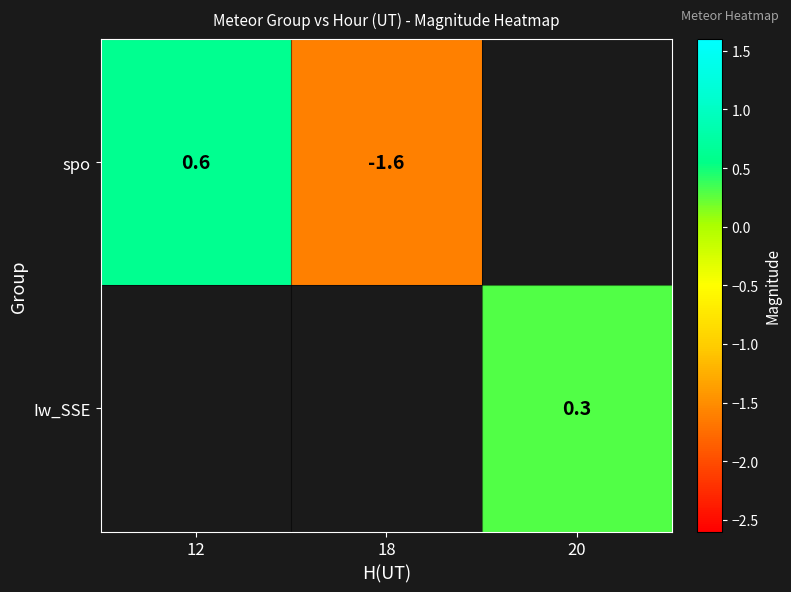

The value of Iw_SSE at 20 is 0.5. True or false?

False